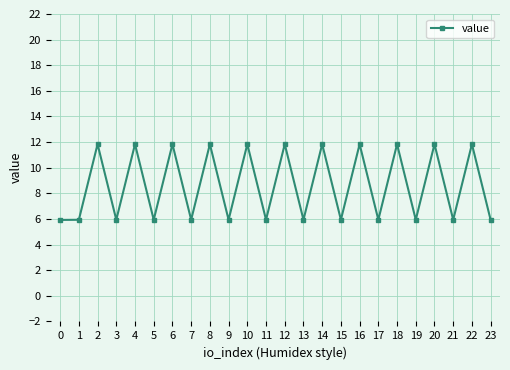

Approximately how many times larger is the value at 6 compared to 12?

1.0